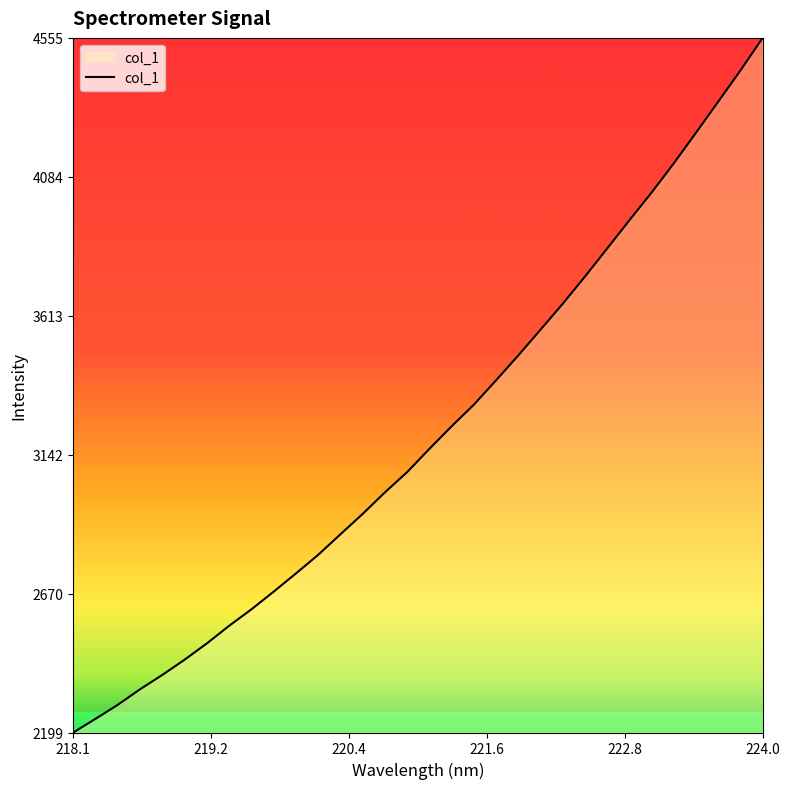

What is the difference between the maximum and minimum values?

2355.8